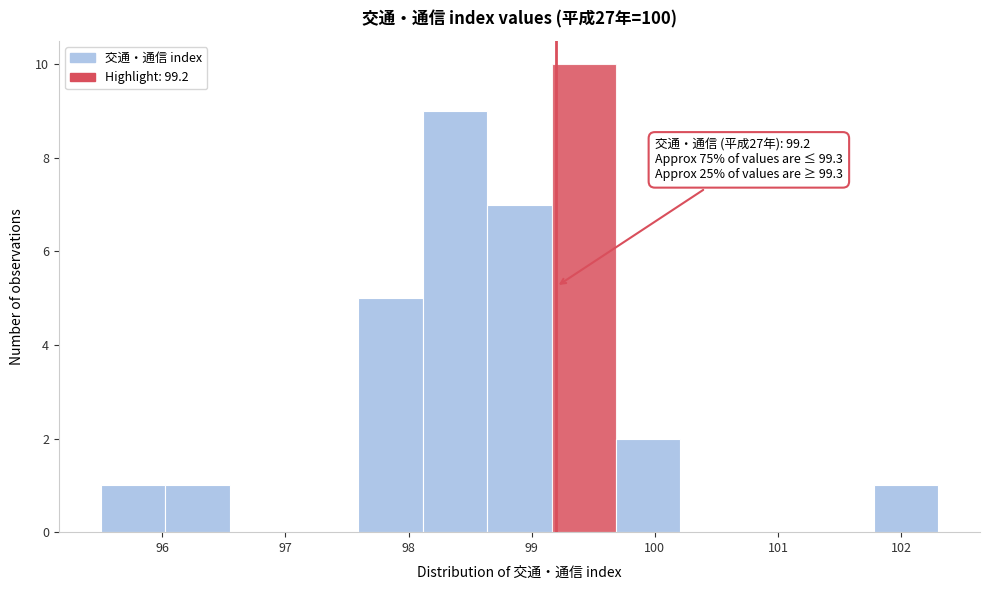

Over which range of the x-axis is the bar tallest?

99.2 to 99.7